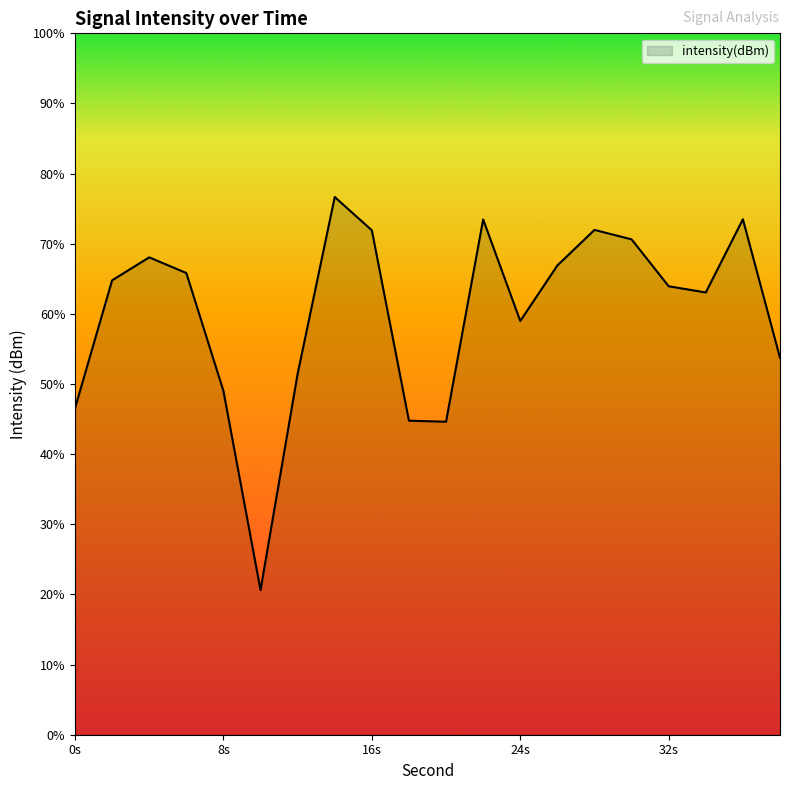

List the labels in order of value, largest first.

14, 36, 22, 28, 16, 30, 4, 26, 6, 2, 32, 34, 24, 38, 12, 8, 0, 18, 20, 10